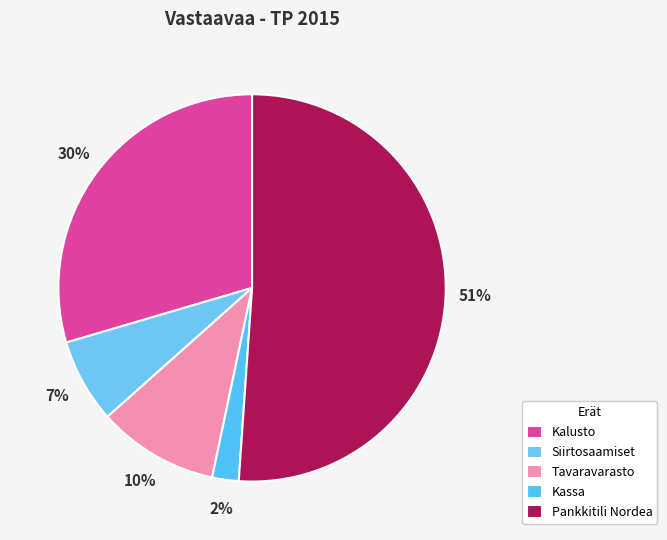

How many segments does this pie chart have?

5